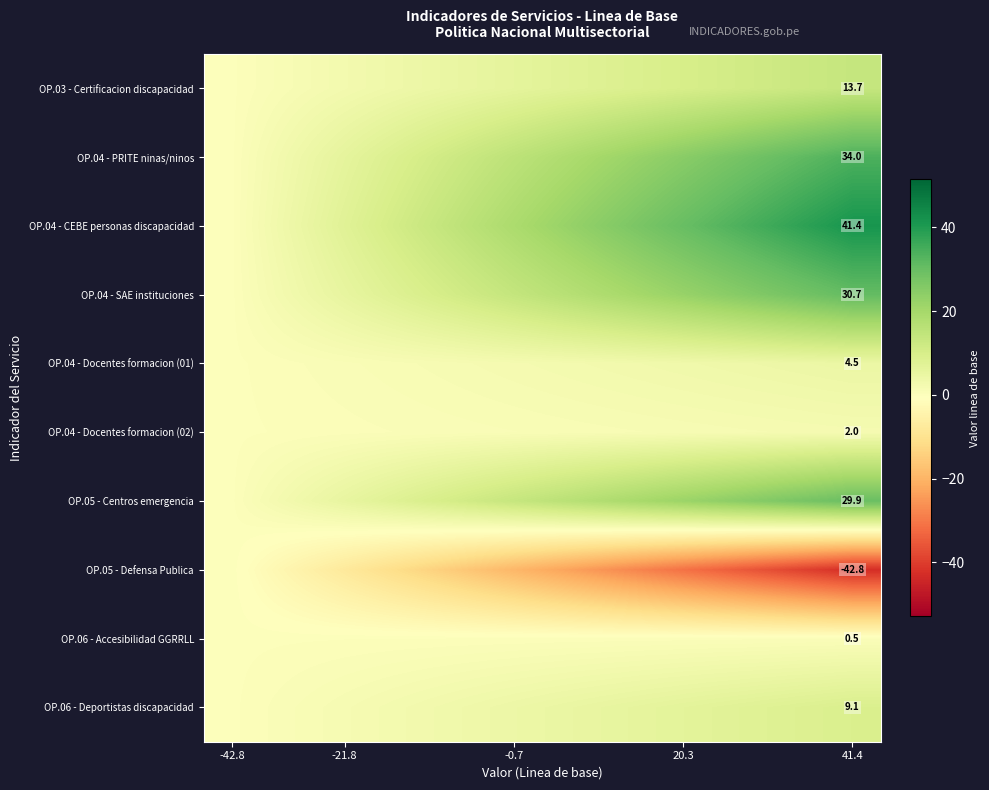

Count the number of categories in the chart.

12